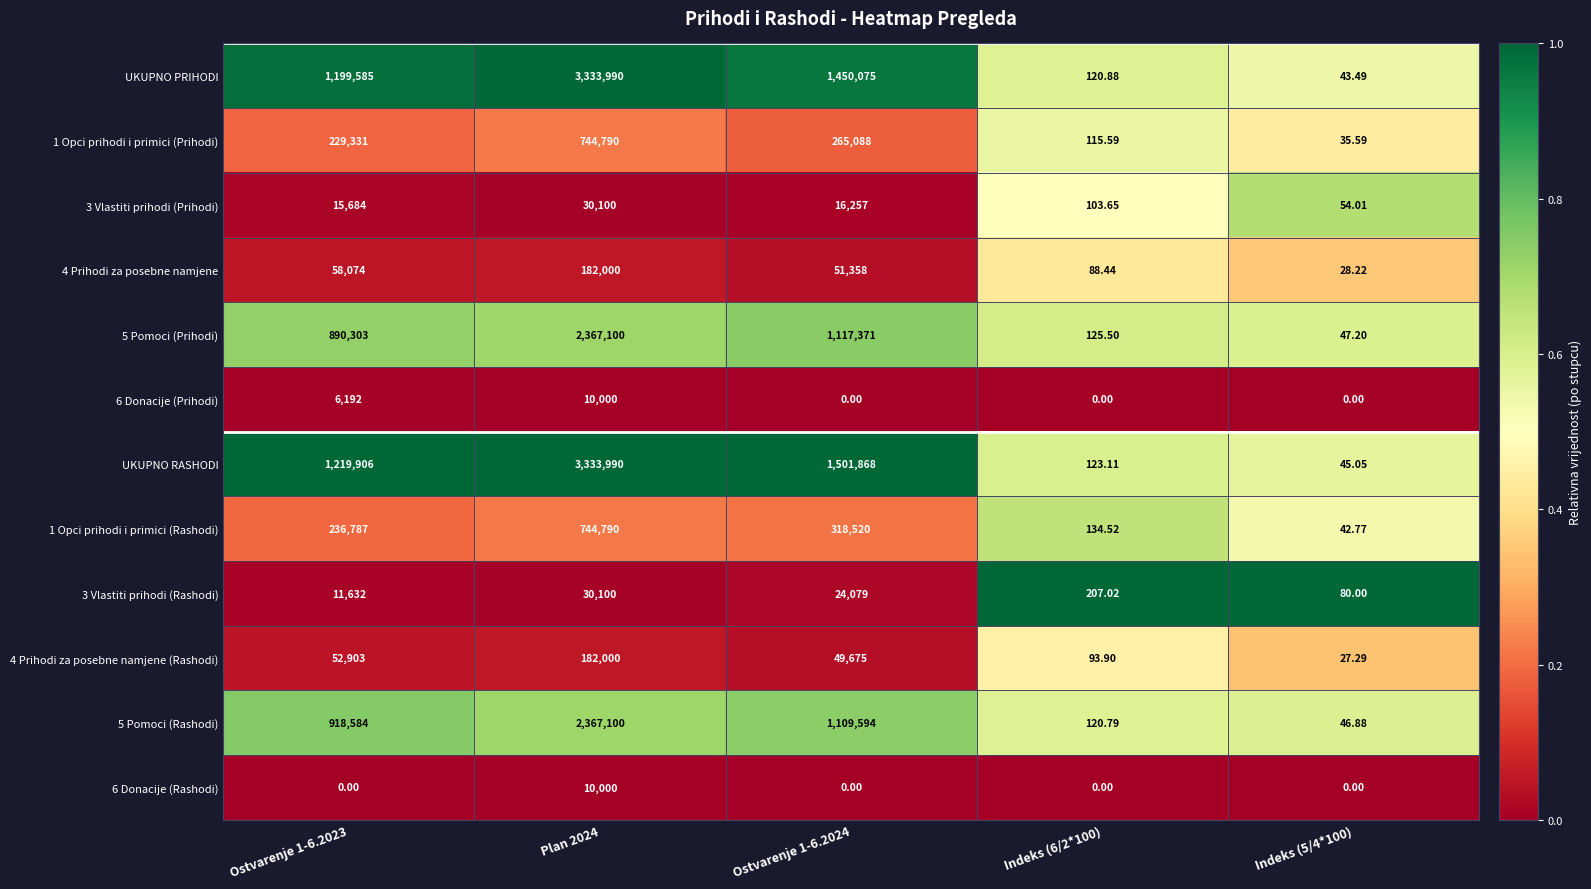

Which series changed the most between Plan 2024 and Indeks (5/4*100)?

UKUPNO PRIHODI